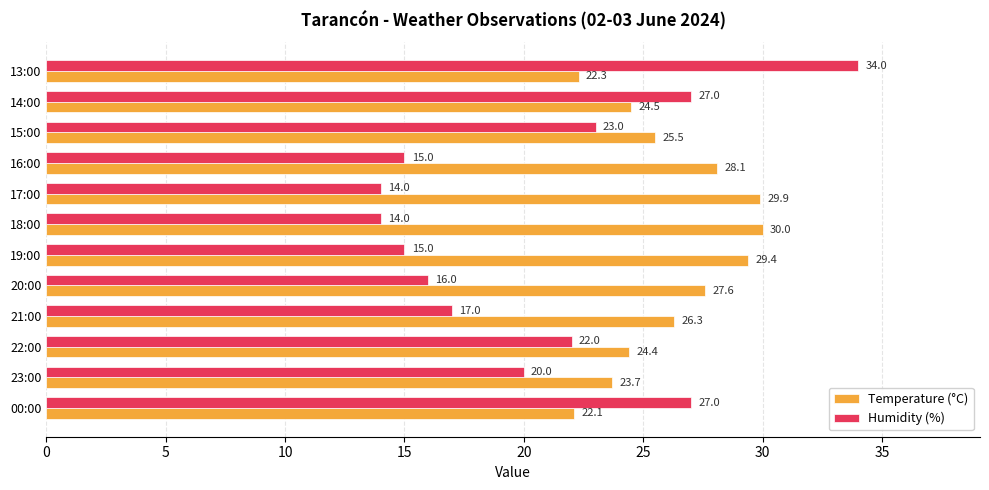

Between 18:00 and 15:00, which series saw the biggest shift?

Humidity (%)